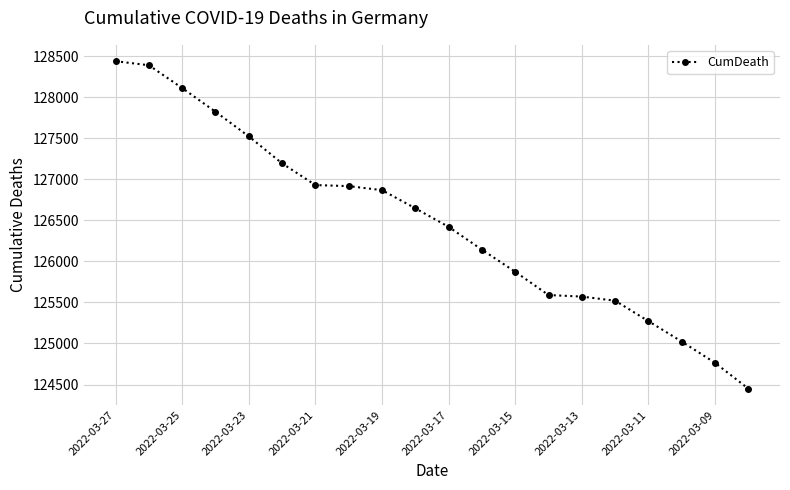

What is the value of the 3rd point from the left?

128110